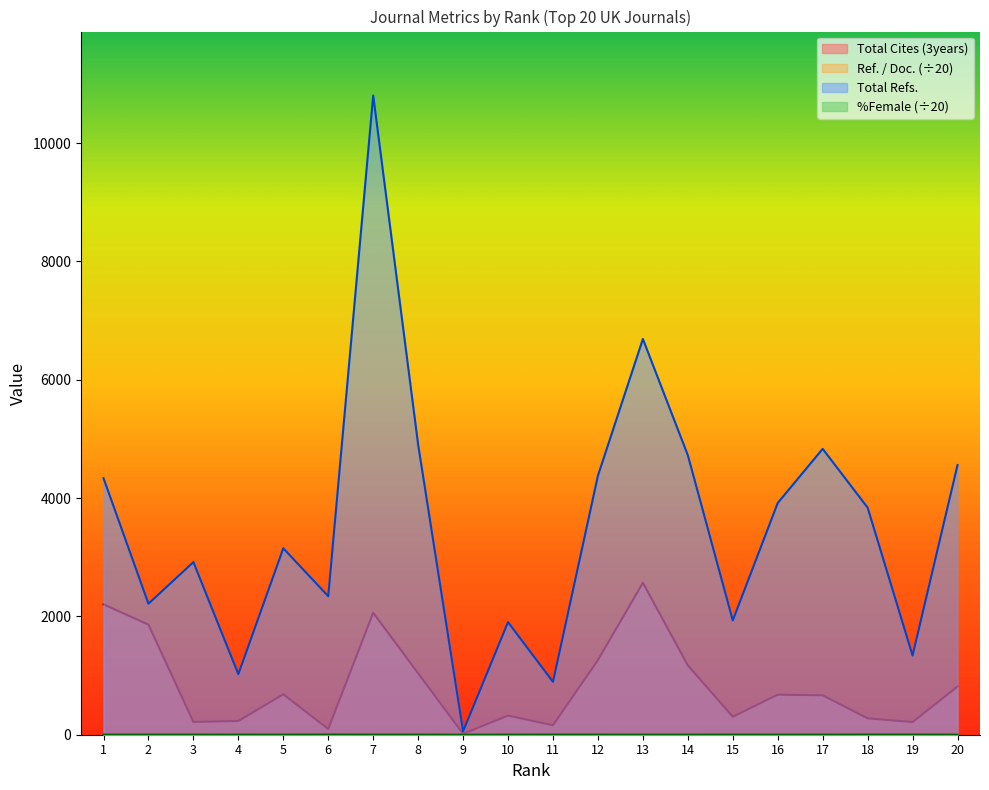

Is it true that Total Cites (3years) equals 1262.0 at 12?

True